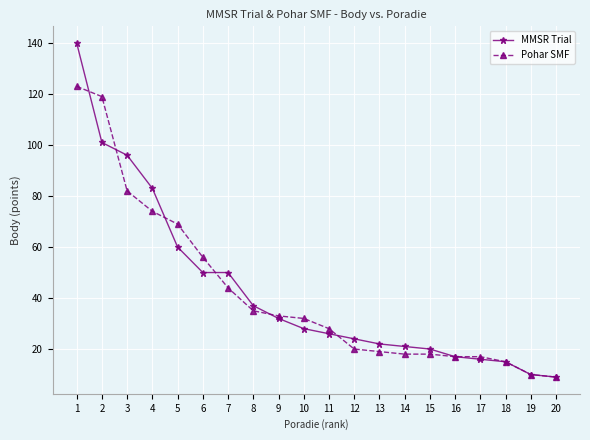

What is the value of the Pohar SMF point at the 2nd from the left?

119